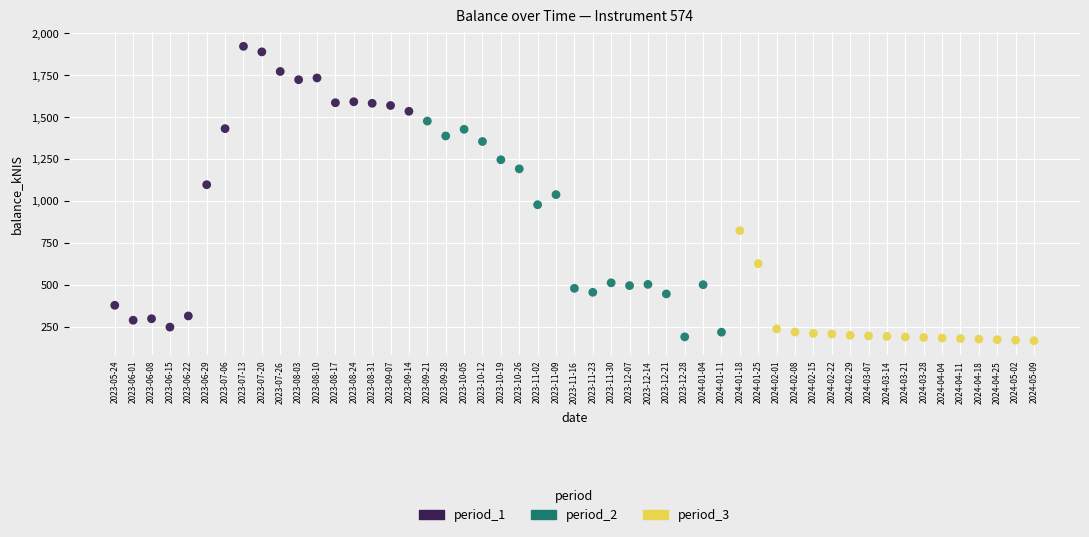

Which series reaches the maximum Y coordinate?

period_1